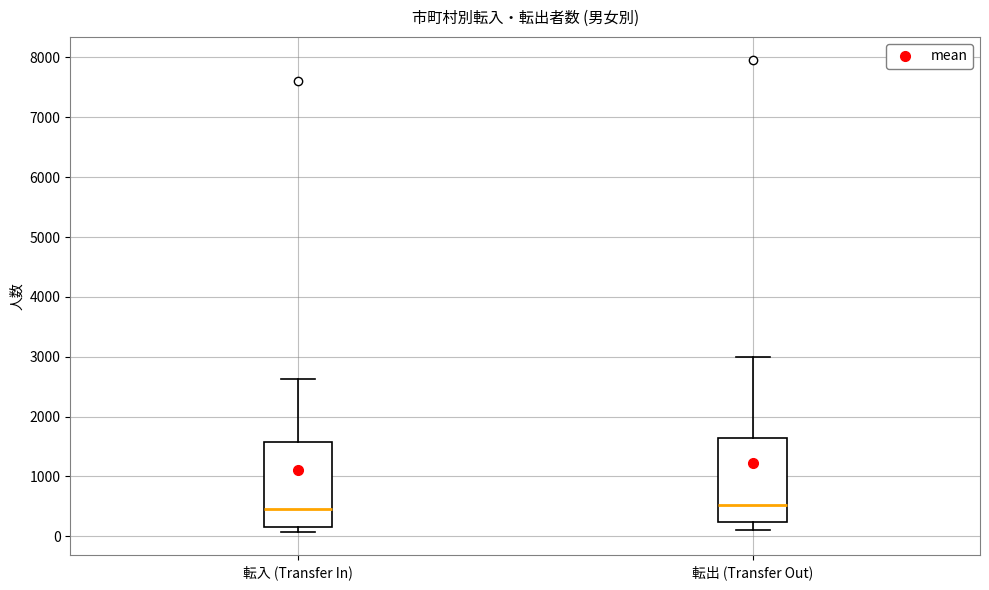

Reading left to right, transcribe this box plot: for each box, give where its median line is, the range the box spans, and where its two whiskers end, as read against the y-axis. The values are not printed on the chart, so give them approximately, as read against the axis.

転入 (Transfer In): median 500, box 200 to 1600, whiskers 100 to 2600
転出 (Transfer Out): median 500, box 200 to 1600, whiskers 100 to 3000